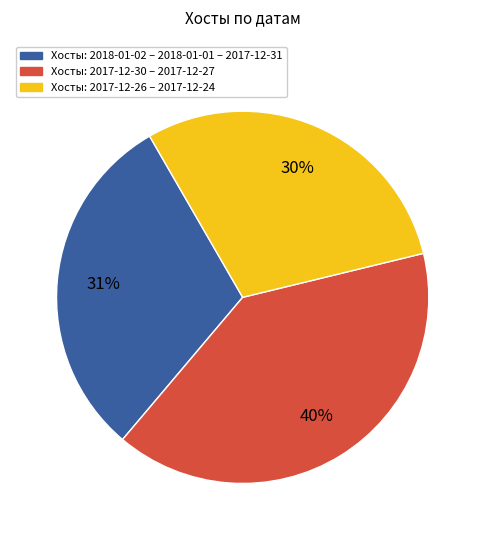

Count the number of slices in the pie.

3